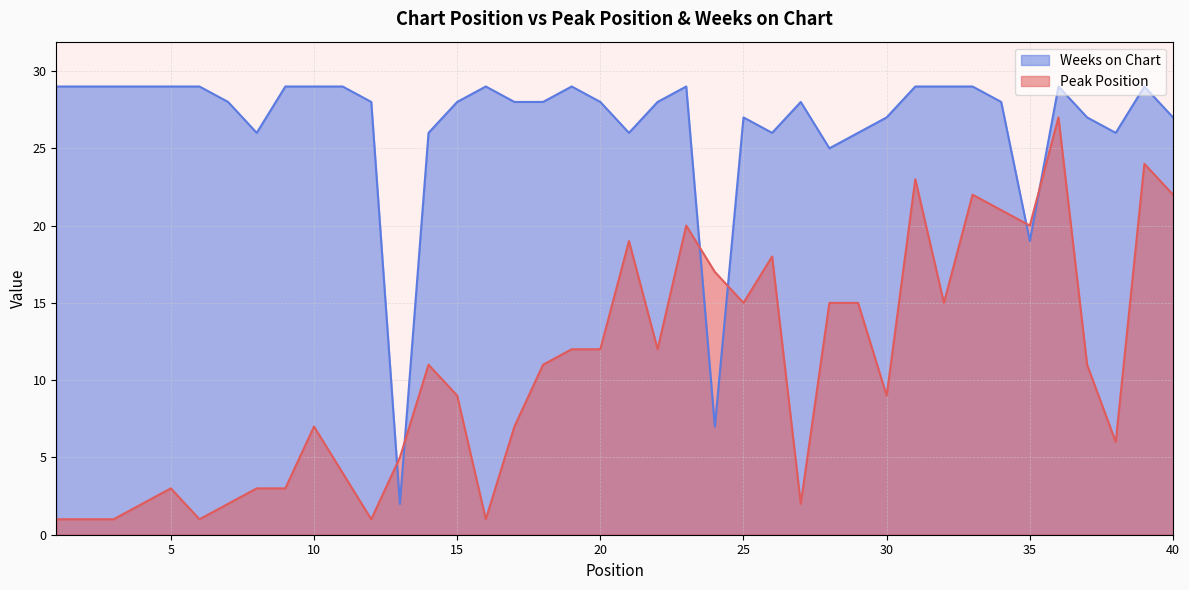

What is the value of the Peak Position point at the 19th from the left?

12